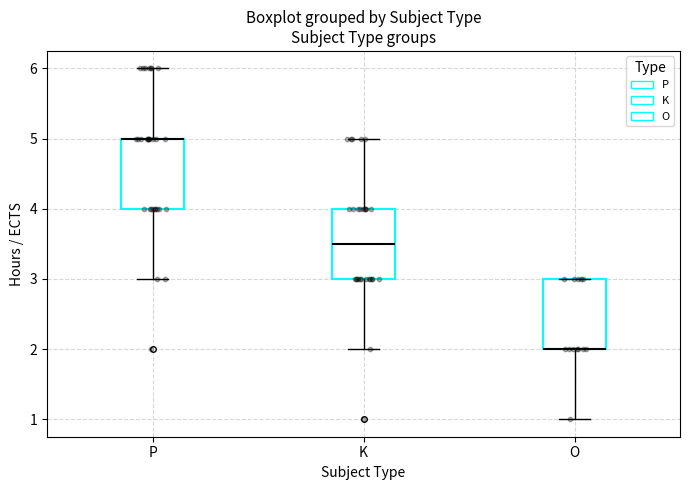

Where is the upper edge of the box for K on the y-axis? The values are not printed on the chart, so give them approximately, as read against the axis.

4.0